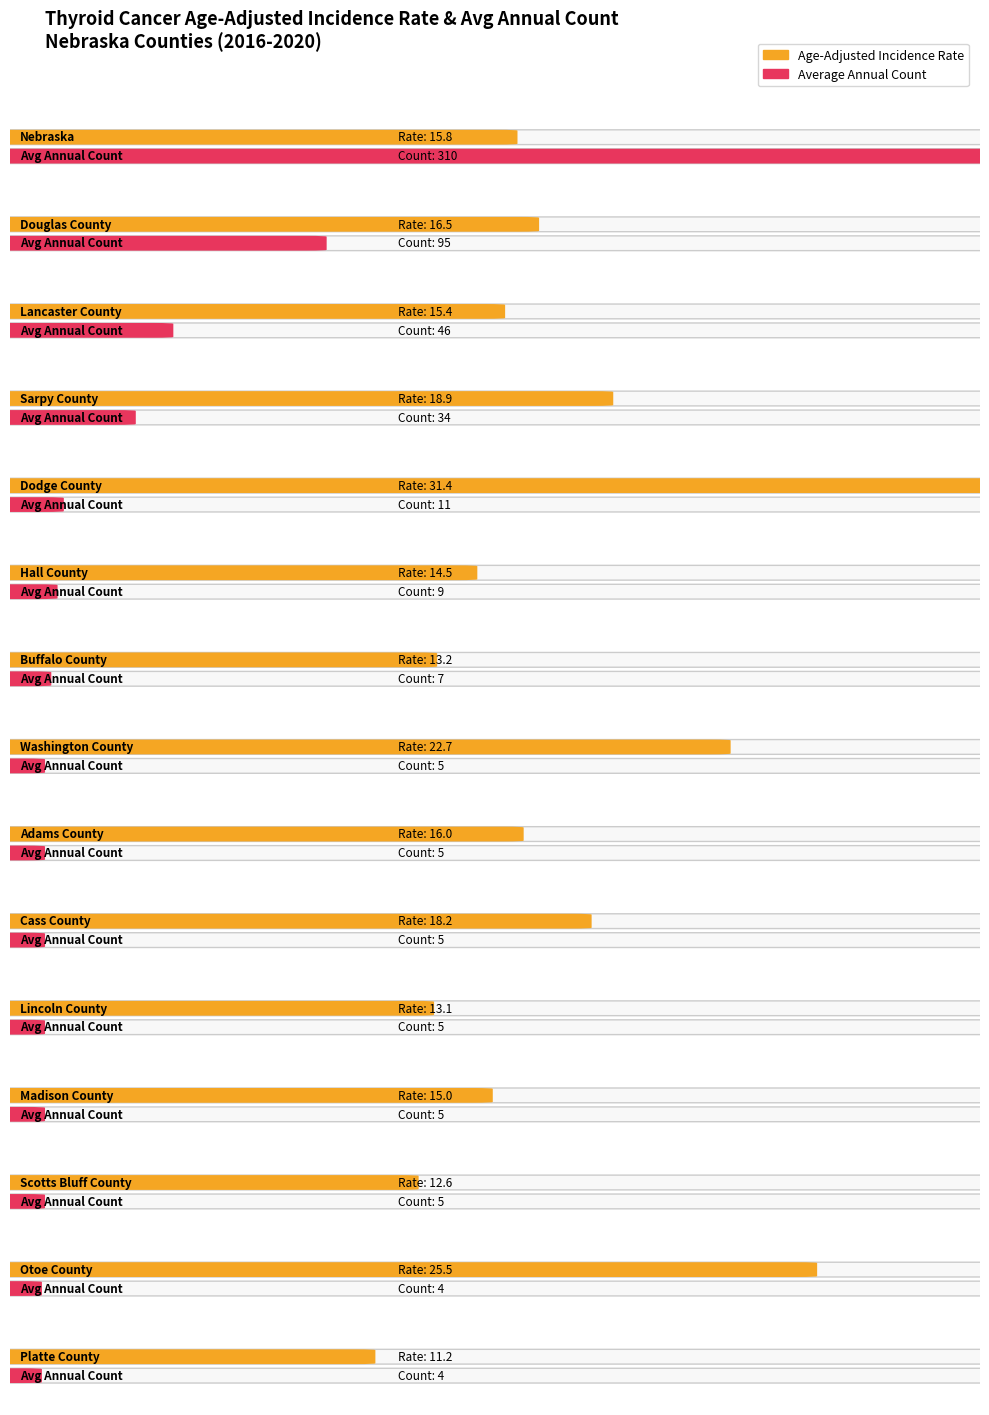

What is the sum of all Age-Adjusted Incidence Rate values?

260.0